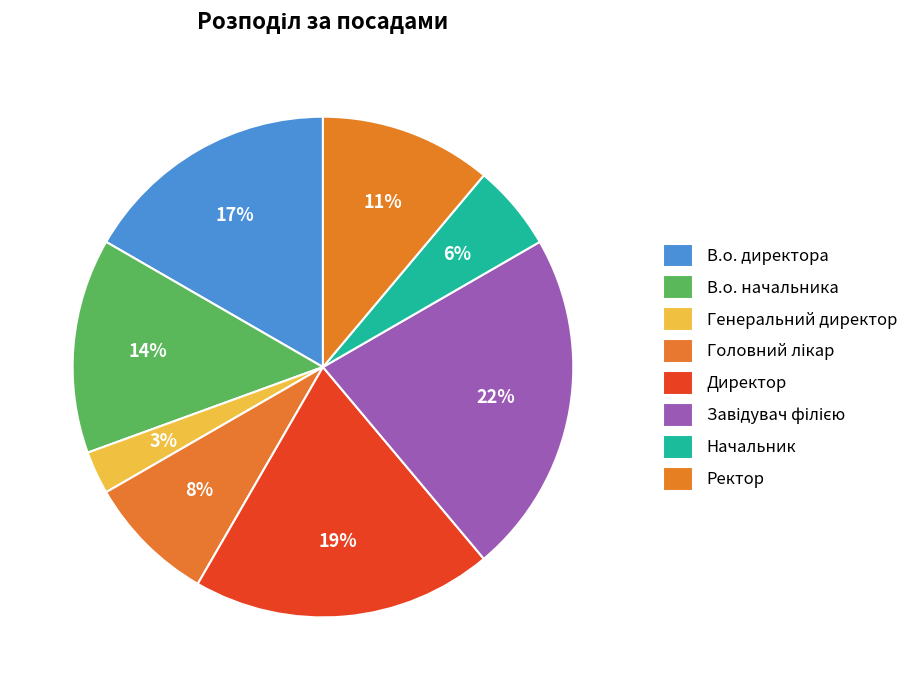

Which has a higher value, Завідувач філією or Генеральний директор?

Завідувач філією